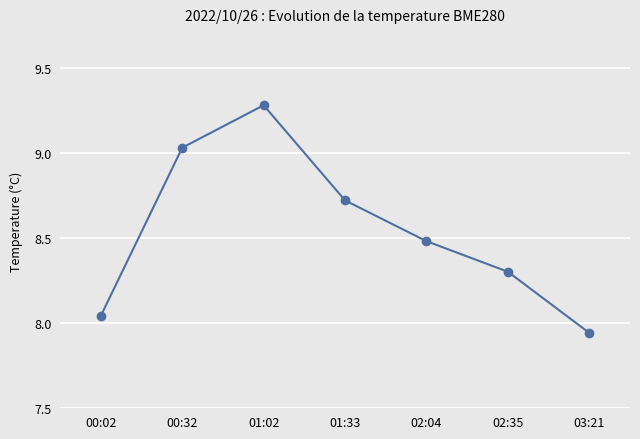

What is the sum of all values?

59.8